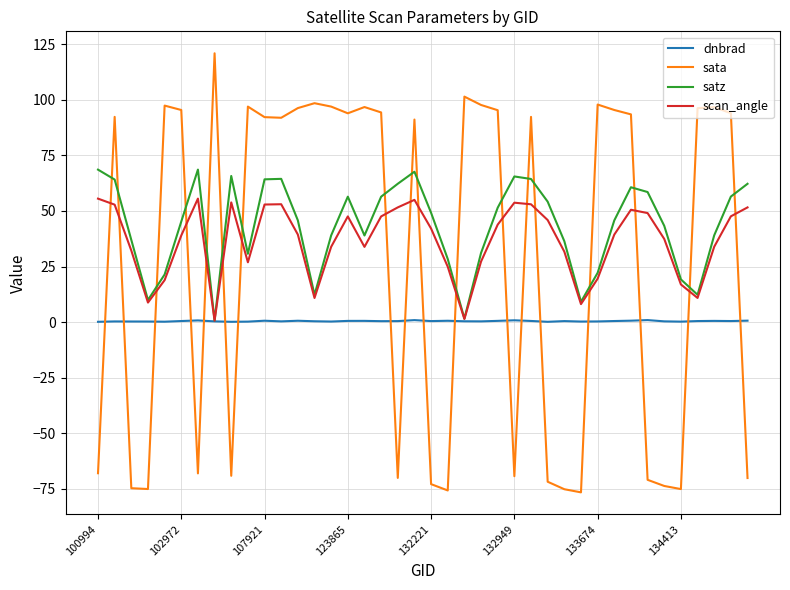

Which series has the widest spread of values?

sata